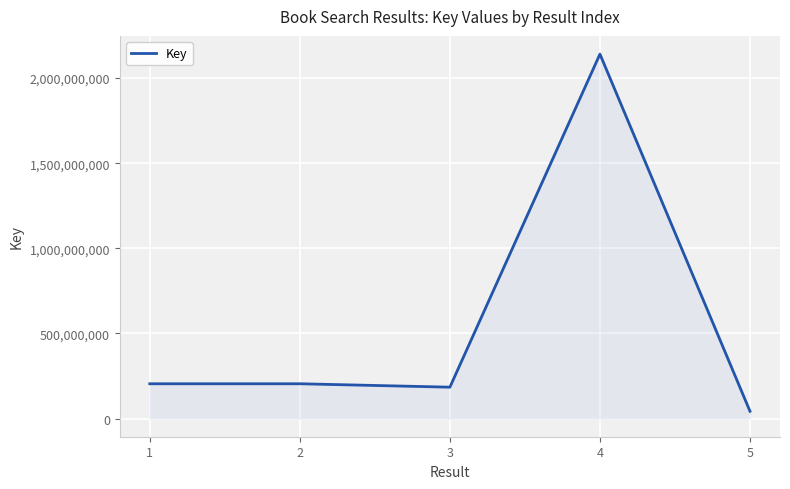

What value does the data have at 3?

184030172